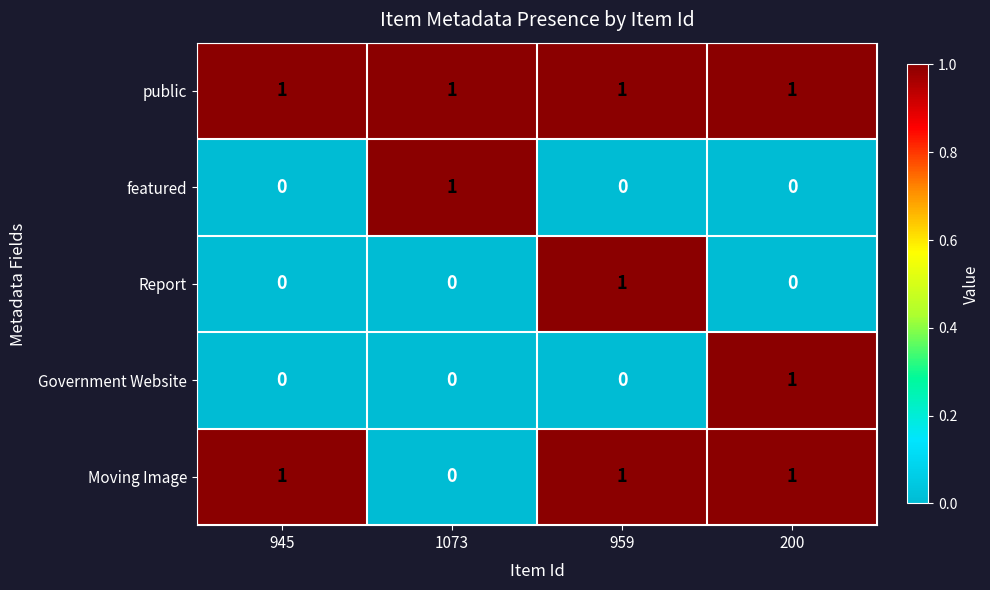

True or false: Report has a value of 0 at 945.

True